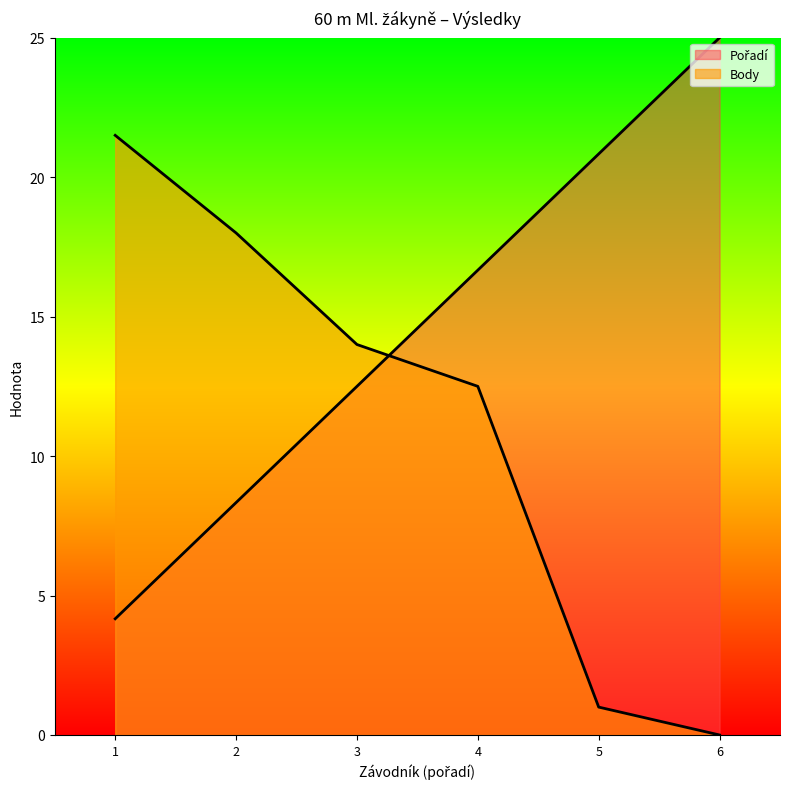

Does the chart display data point markers on the line(s)?

No